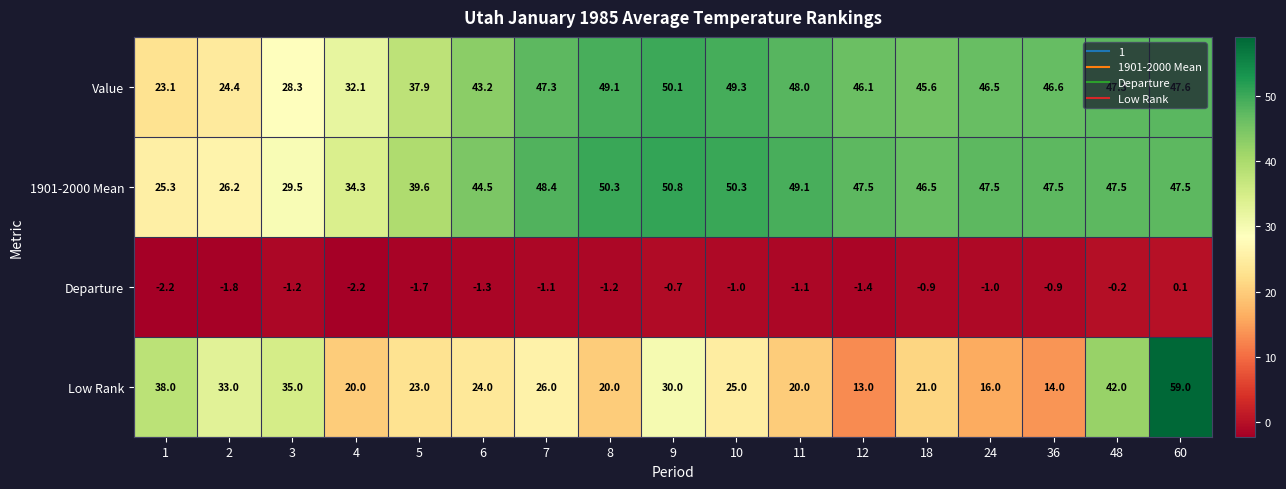

Rank the series at 4 from lowest to highest value.

Departure, Low Rank, Value, 1901-2000 Mean